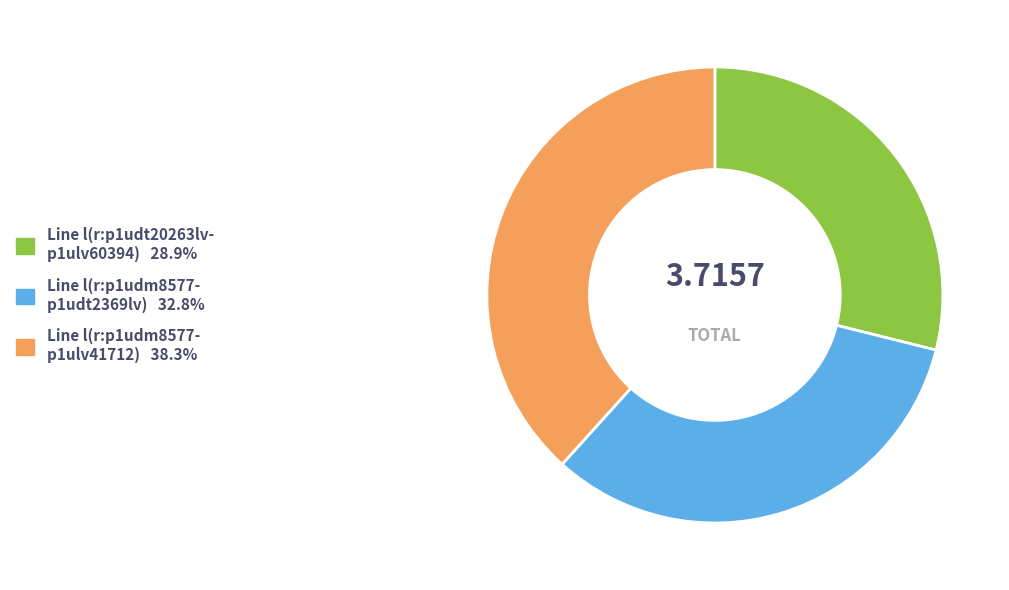

How many slices are in this pie chart?

3